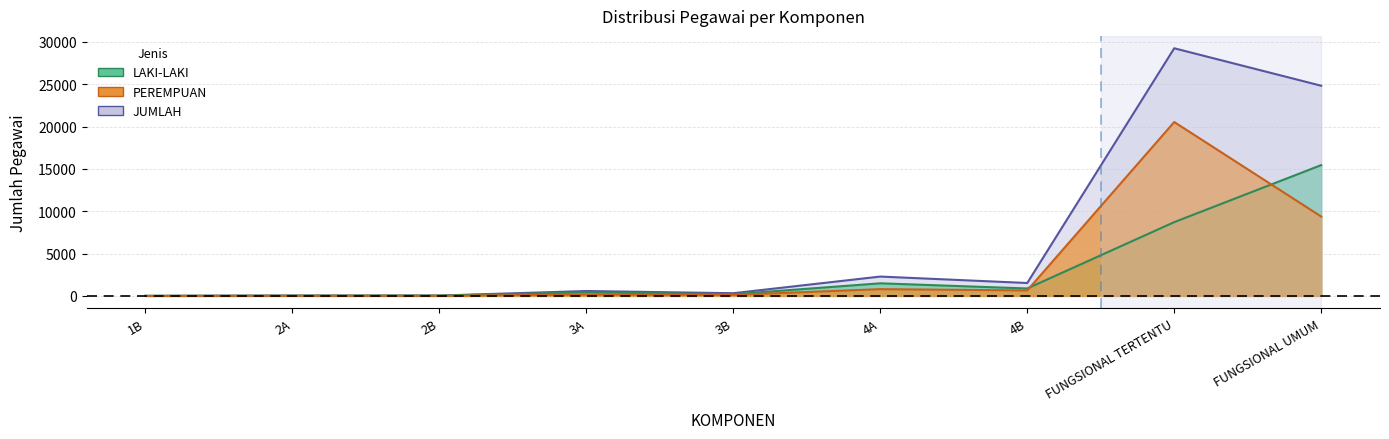

What position from the right is FUNGSIONAL UMUM?

1